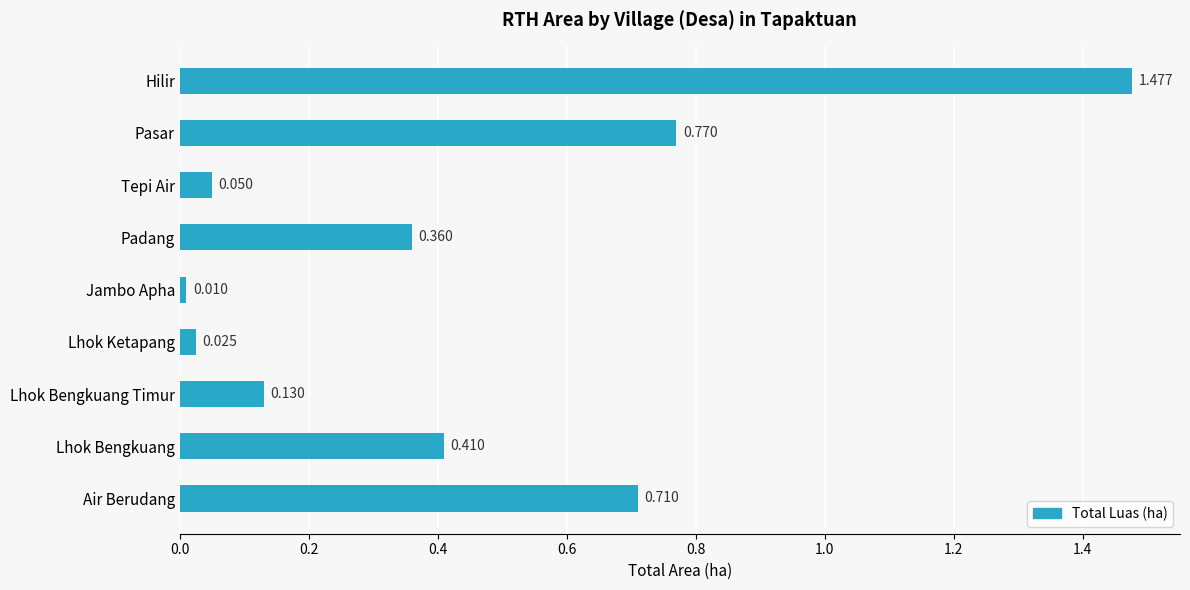

At which category does the chart reach its peak across all series?

Hilir